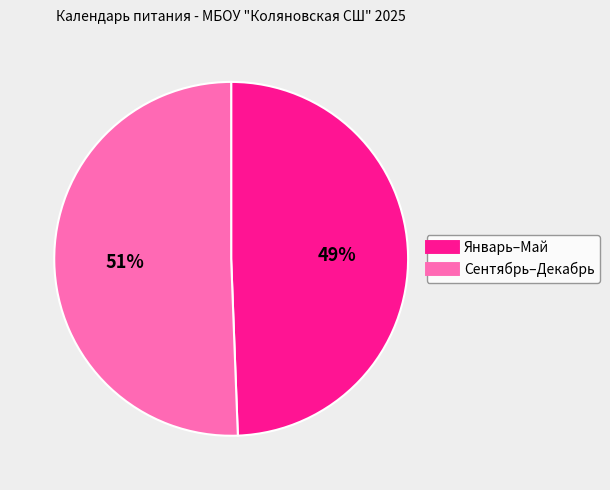

To the nearest percent, what is the average slice percentage?

50%